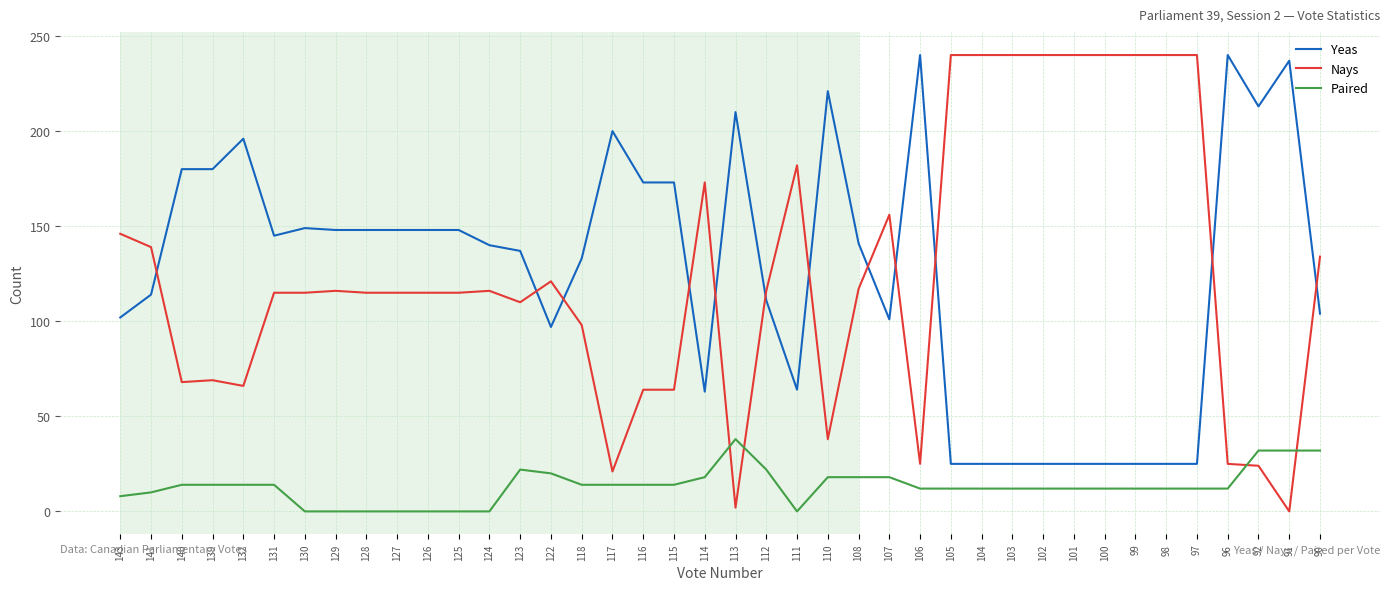

Is the value of Yeas at 125 greater than the value of Nays at 99?

No